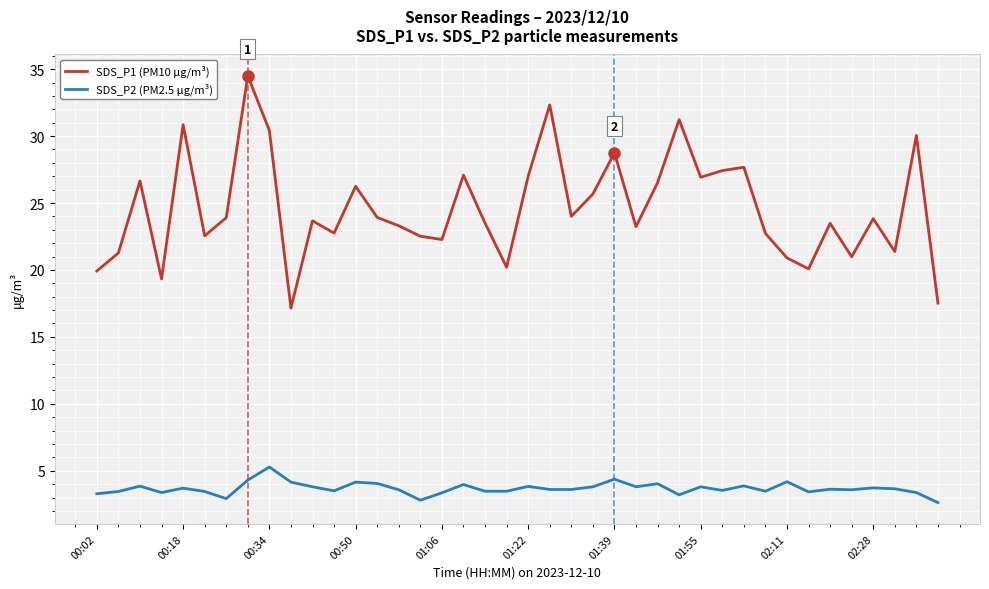

Which series has the largest total across all categories?

SDS_P1 (PM10 μg/m³)